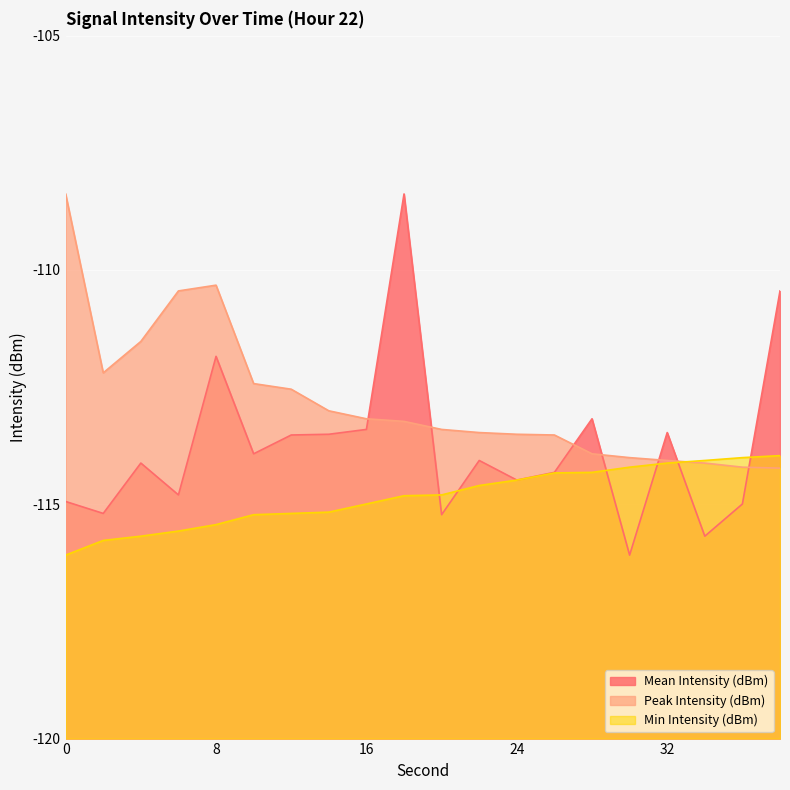

What is the highest value of the Peak Intensity (dBm) series?

-108.4